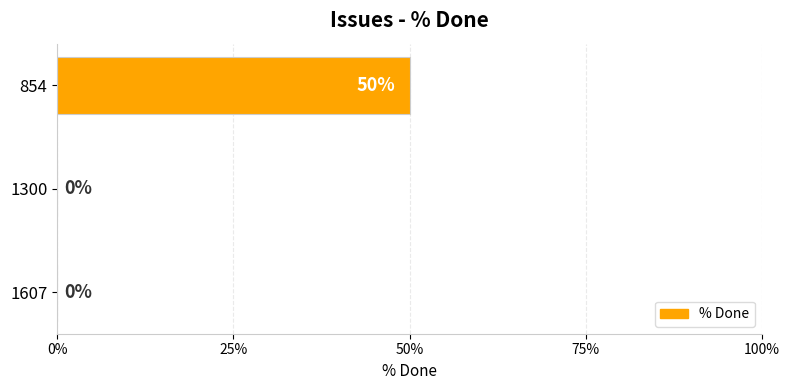

Are the bars horizontal?

Yes